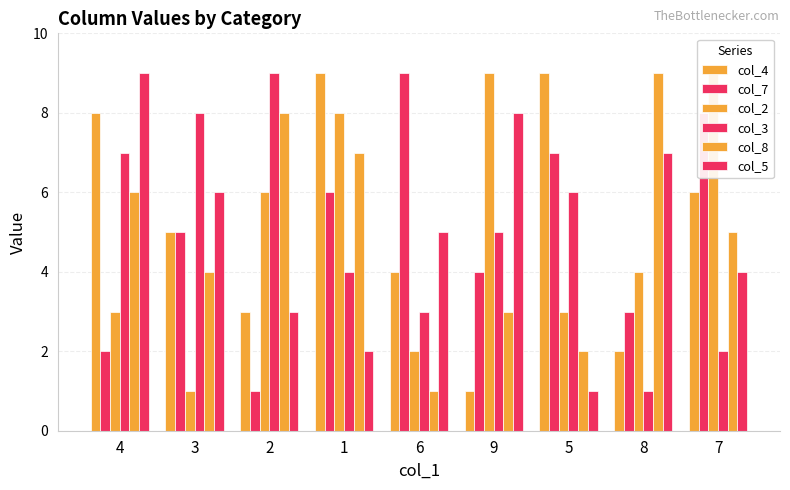

How many groups of bars are there?

9